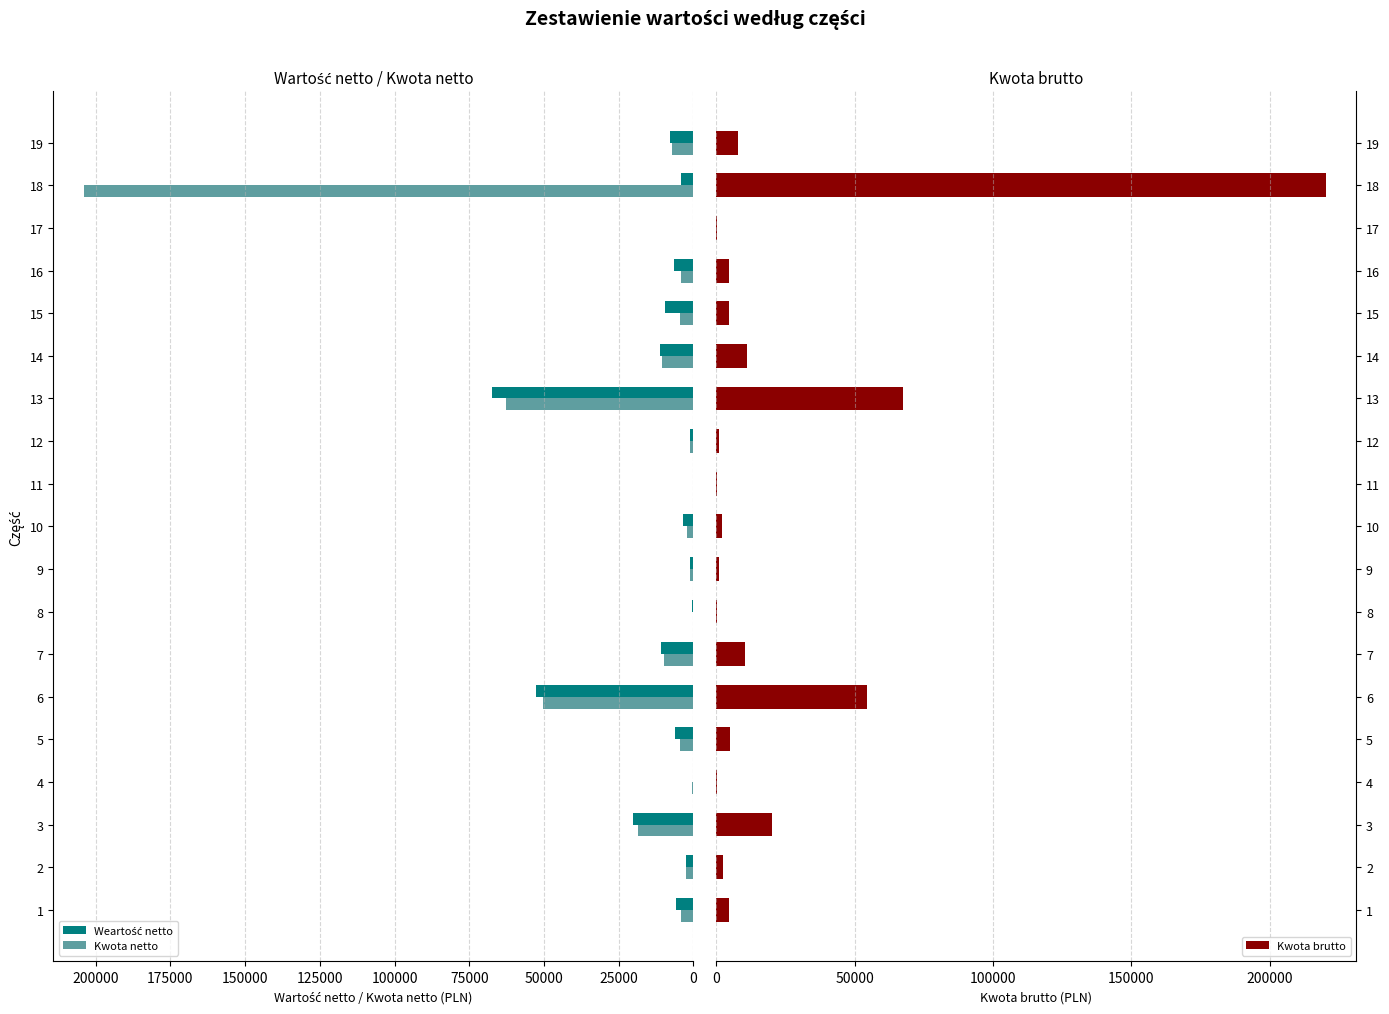

What is the value of the Kwota netto bar at the 11th from the left?

204.0